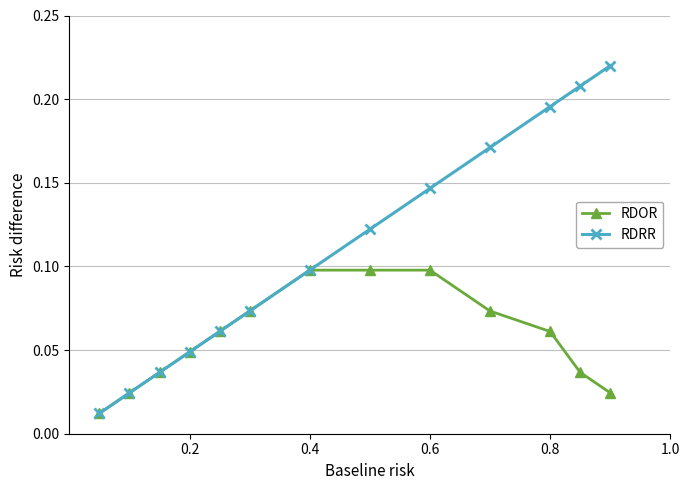

Count the RDOR values in the range 0 to 1.

13